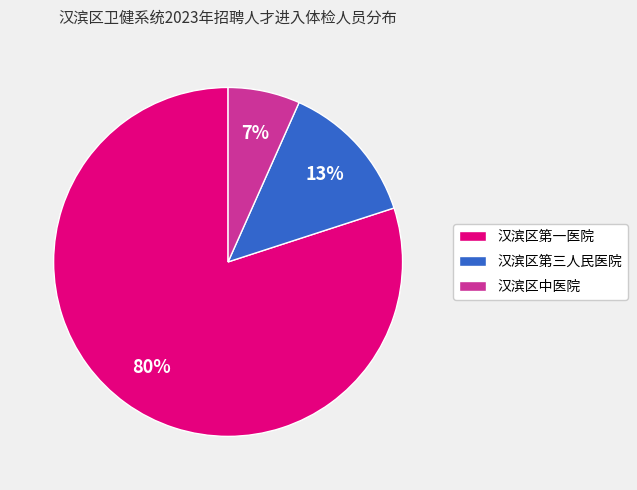

Which has a higher value, 汉滨区中医院 or 汉滨区第三人民医院?

汉滨区第三人民医院